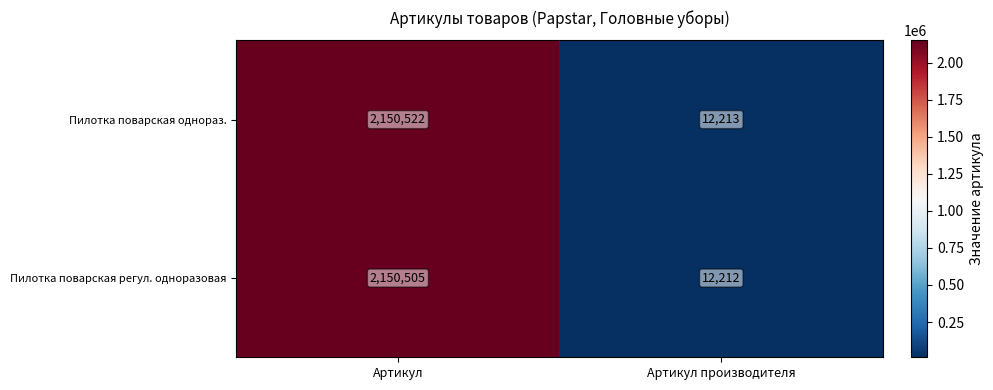

Read the Пилотка поварская однораз. value at Артикул, to the nearest 50.

2150500